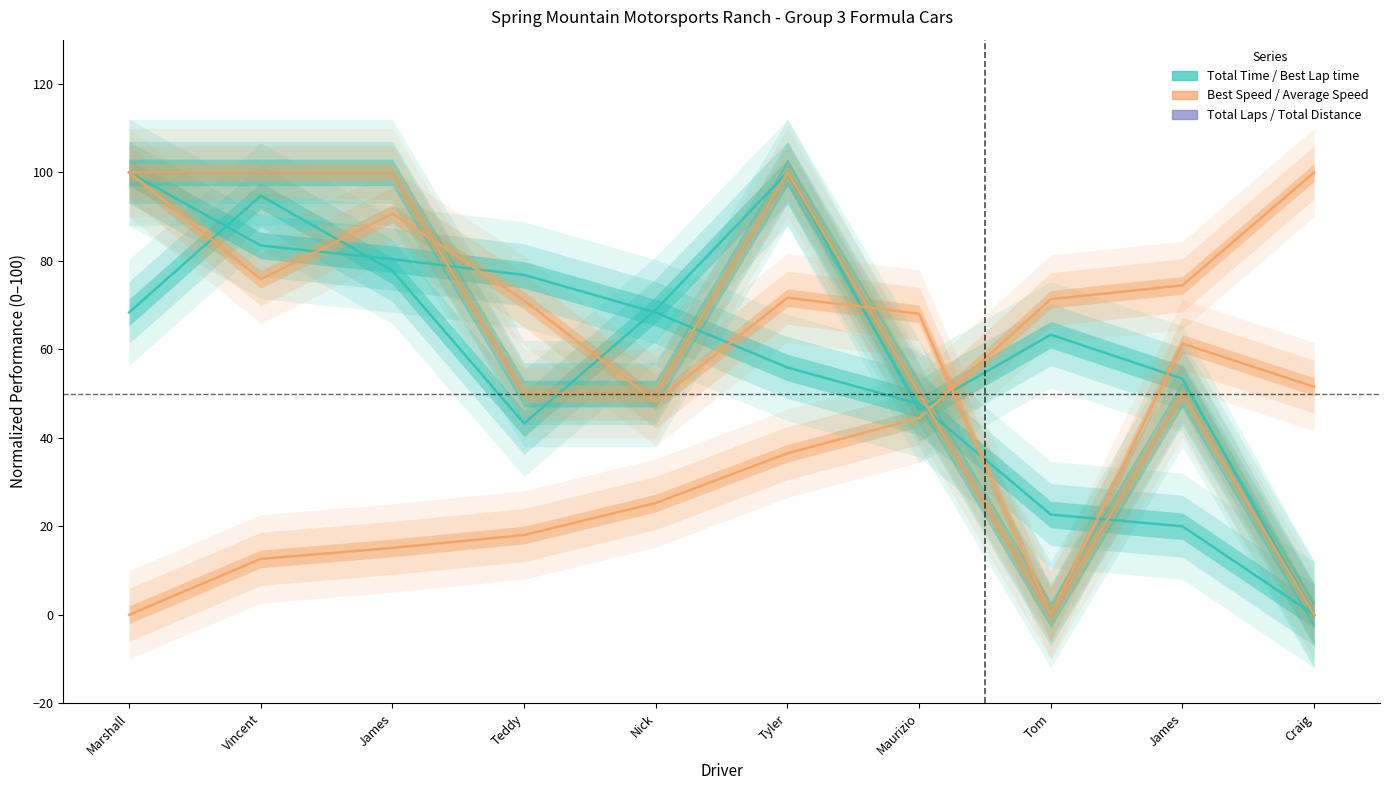

Which series has the widest spread of values?

Total Time